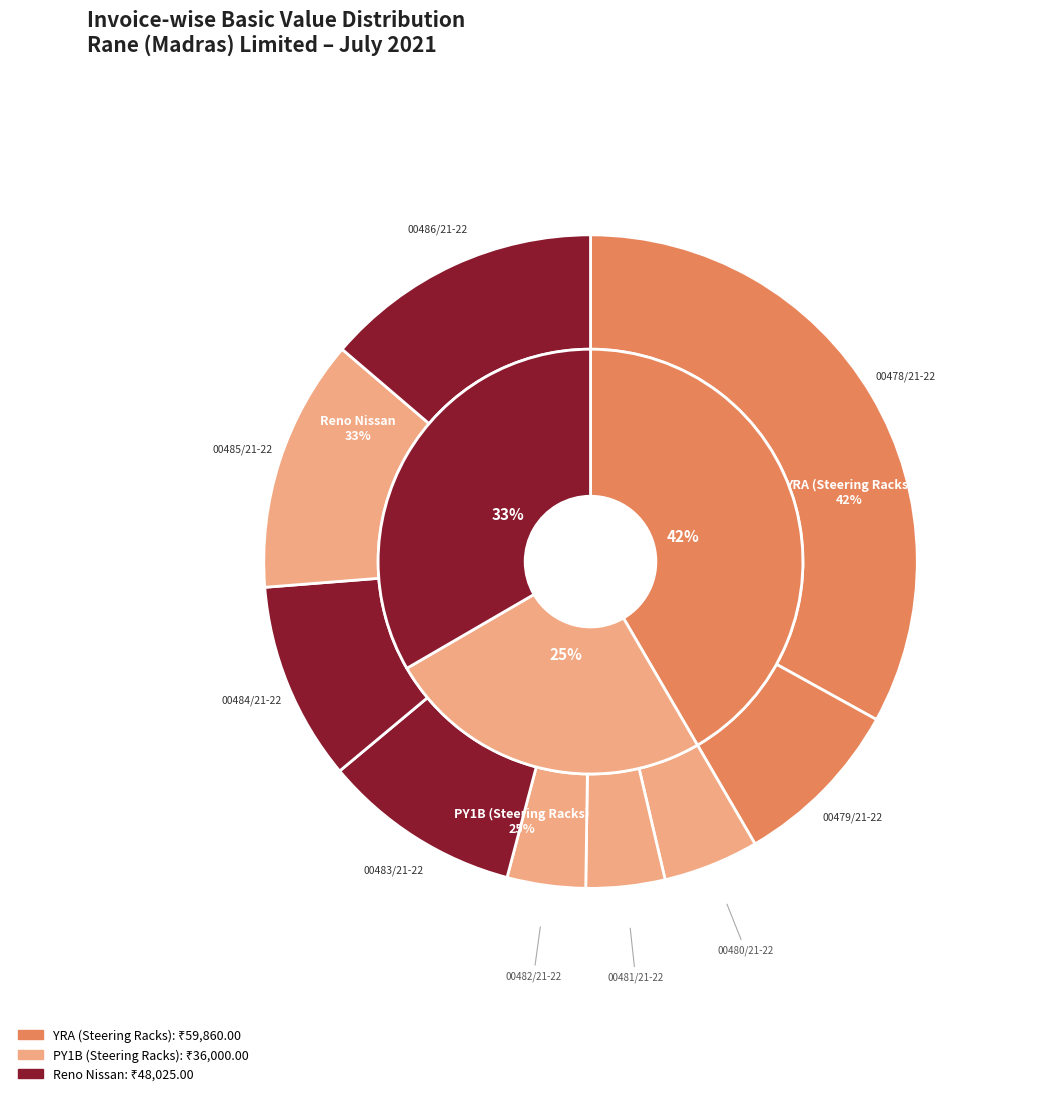

To the nearest percent, what is the average slice percentage?

11%